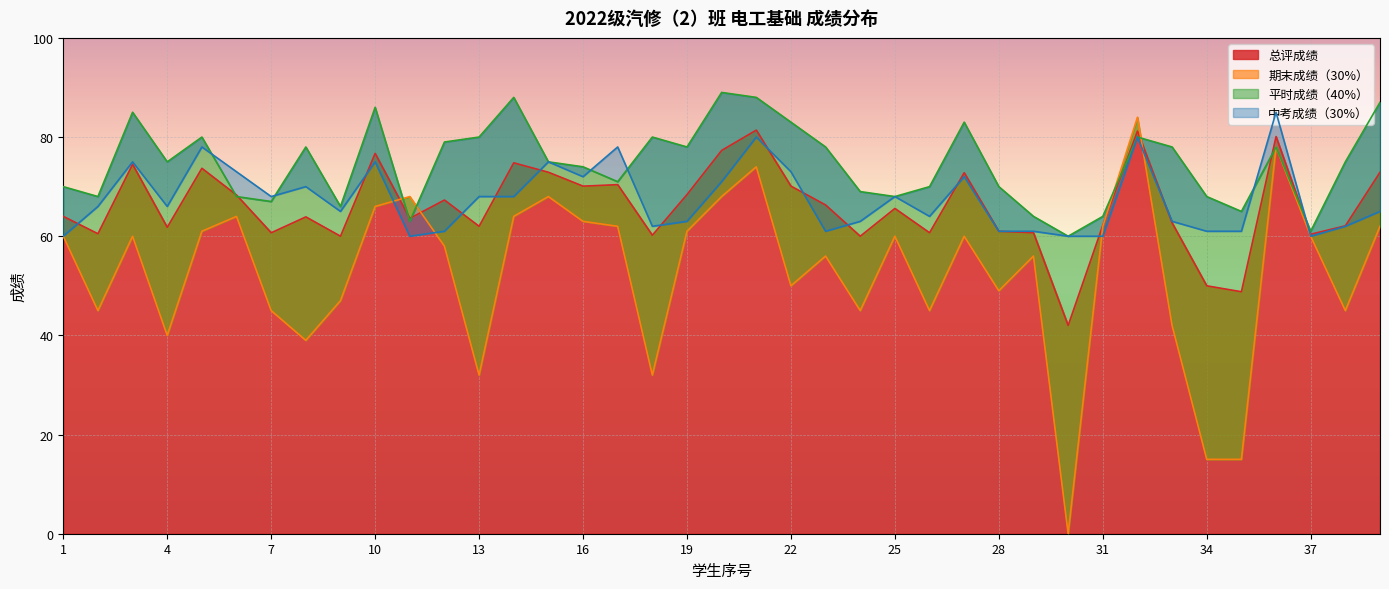

The 中考成绩（30%） series shows 85.0 at 36. True or false?

True